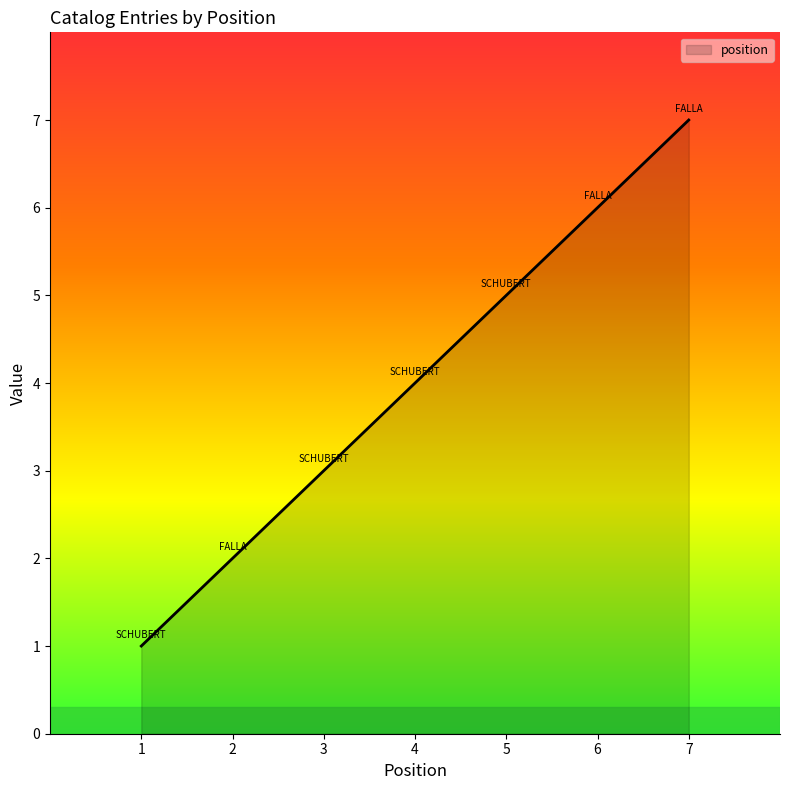

Is it true that the value at 4 is 4?

True